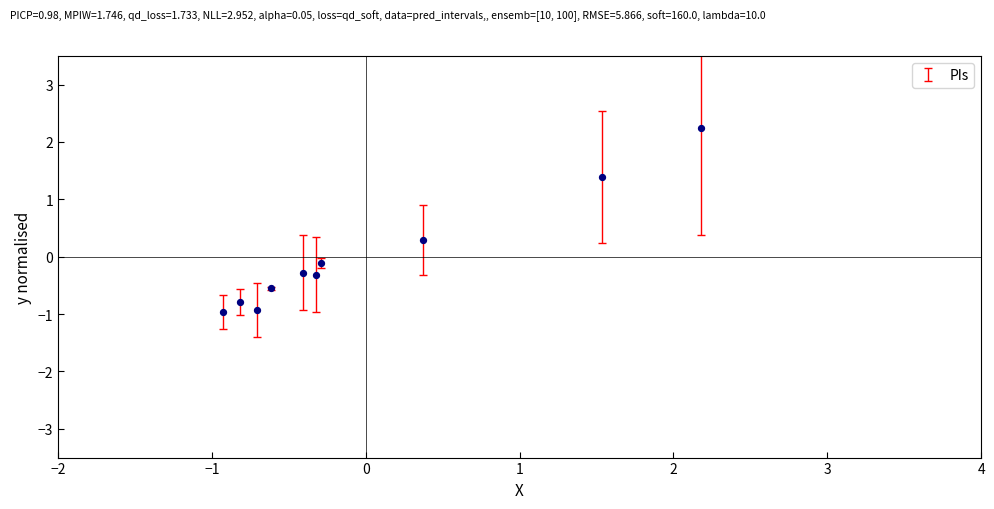

What is the range of X values (max minus min)?

3.1